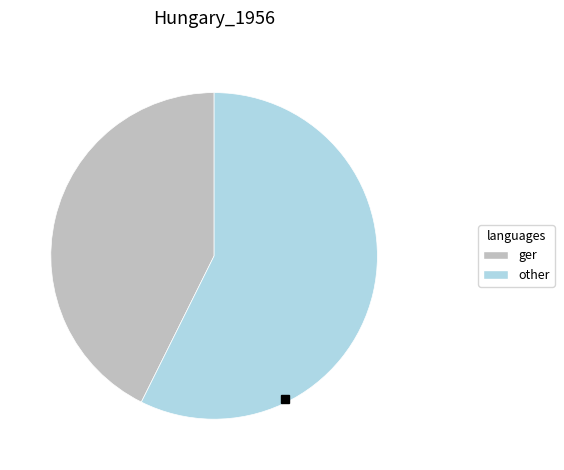

Which slice is the largest?

other